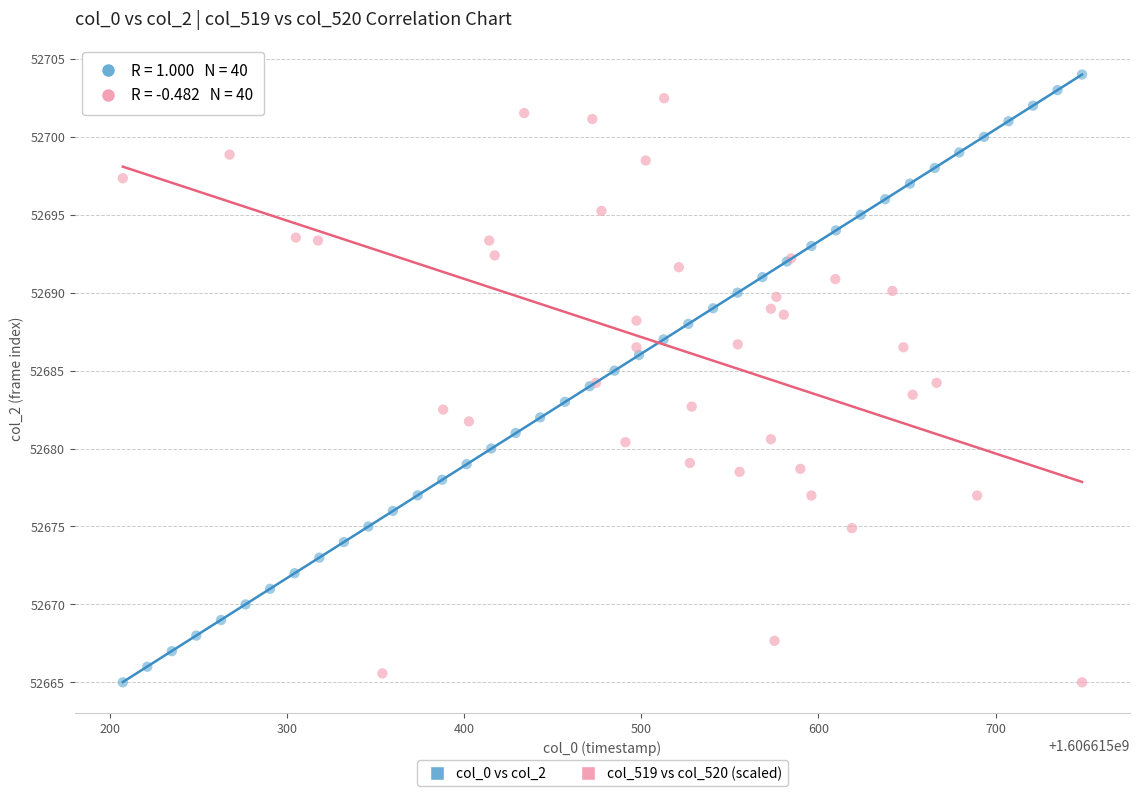

What are all the series names shown in the legend?

col_0 vs col_2, col_519 vs col_520 (scaled)